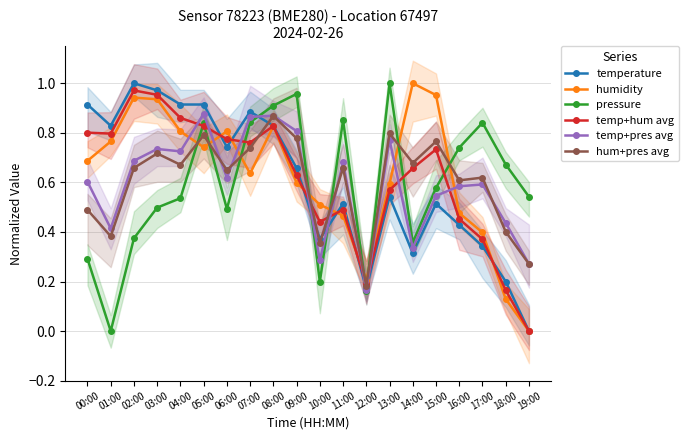

What is the total value across all series at 05:00?

5.0